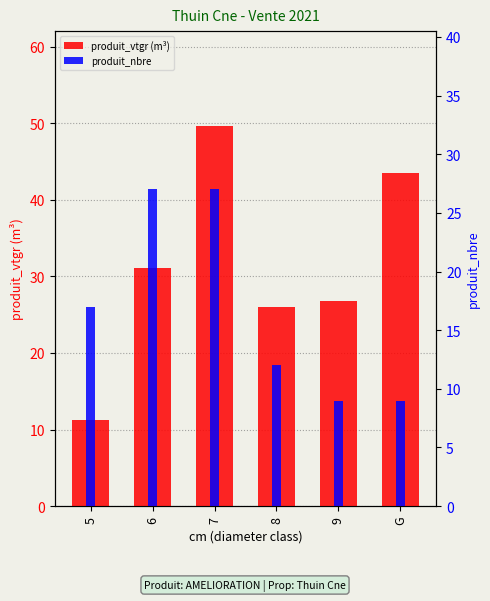

Which category has the highest value across all series?

7